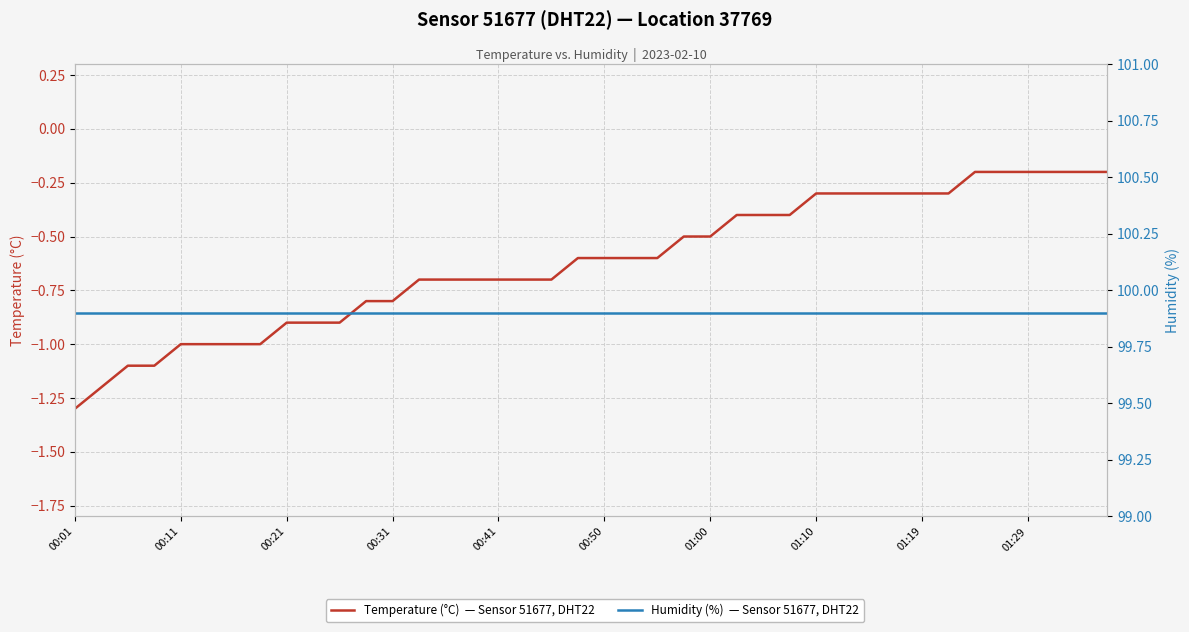

What is the sum of the Temperature (°C)  — Sensor 51677, DHT22 values at 14 and 32?

-1.0